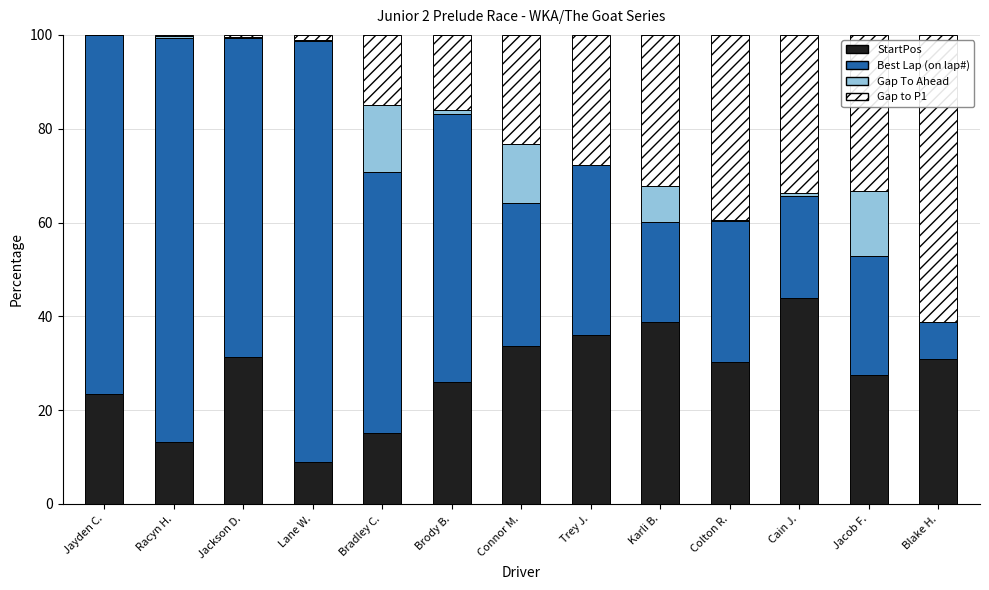

What is the total value across all series at Bradley C.?

100.0